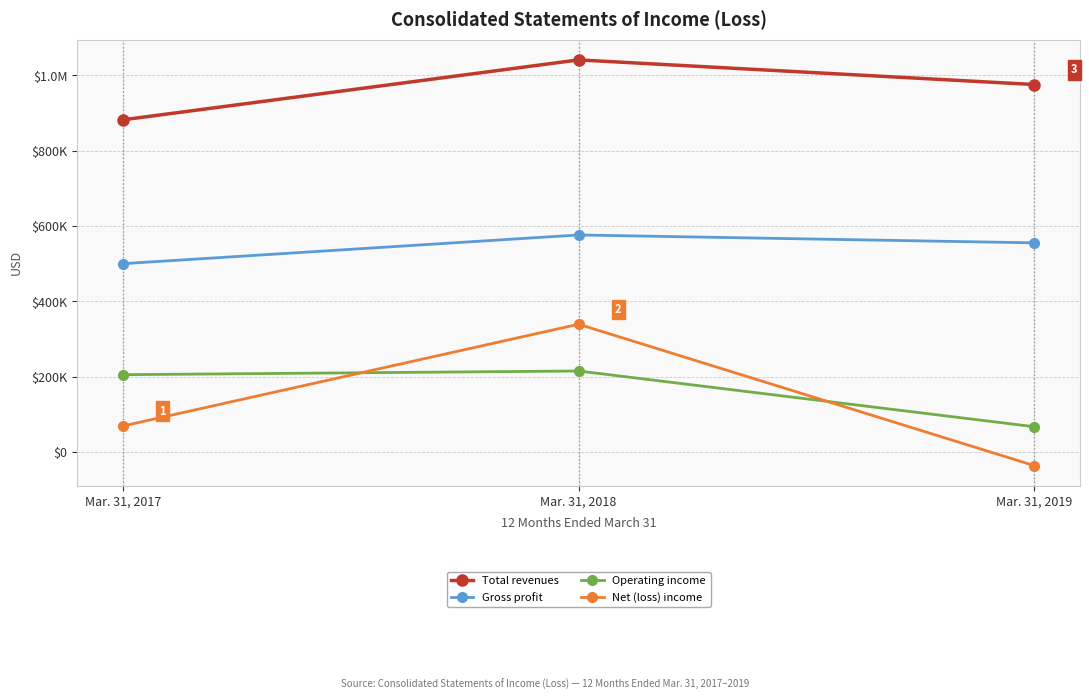

Does the chart have visible grid lines?

Yes